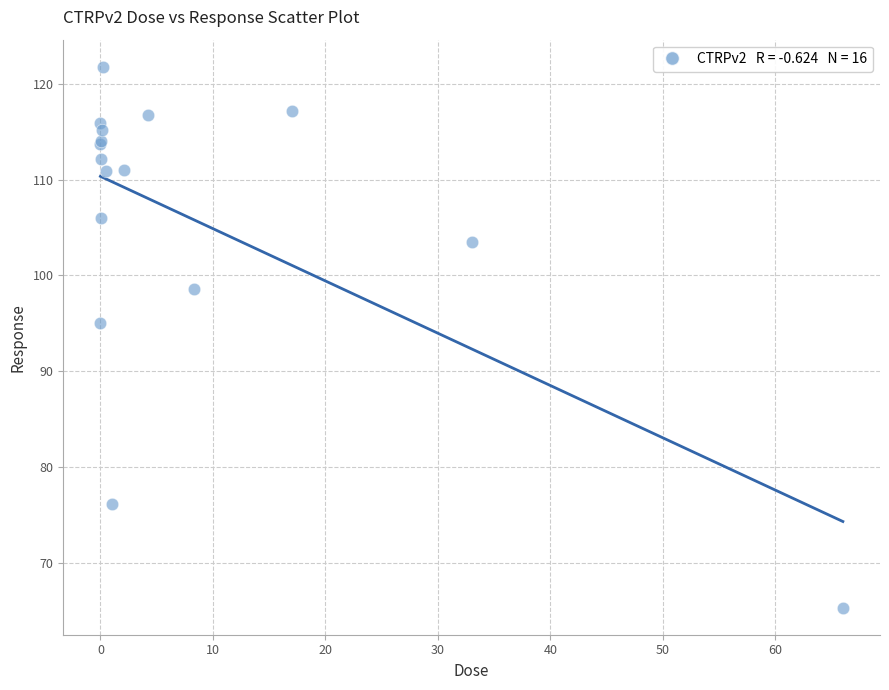

What Y value in the scatter plot is closest to 93?

95.0